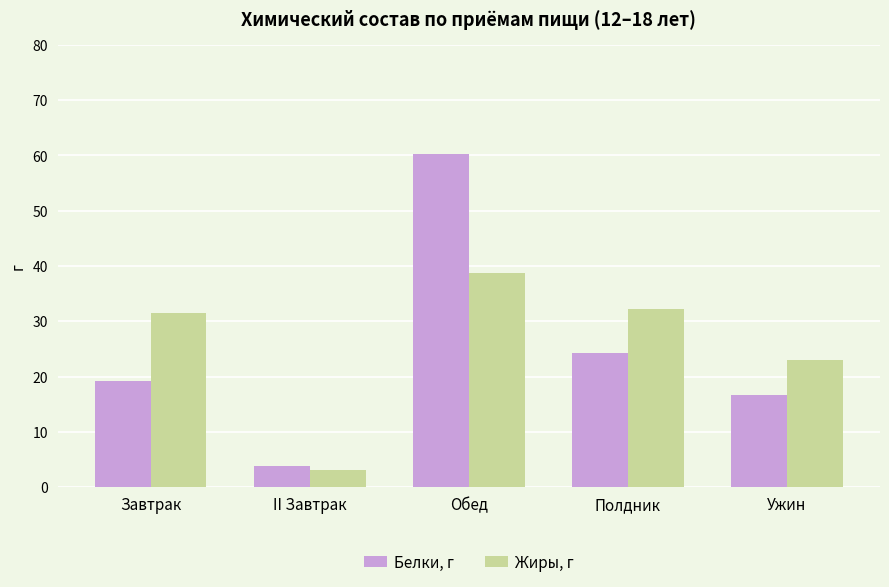

What is the total value across all series at Завтрак?

50.6